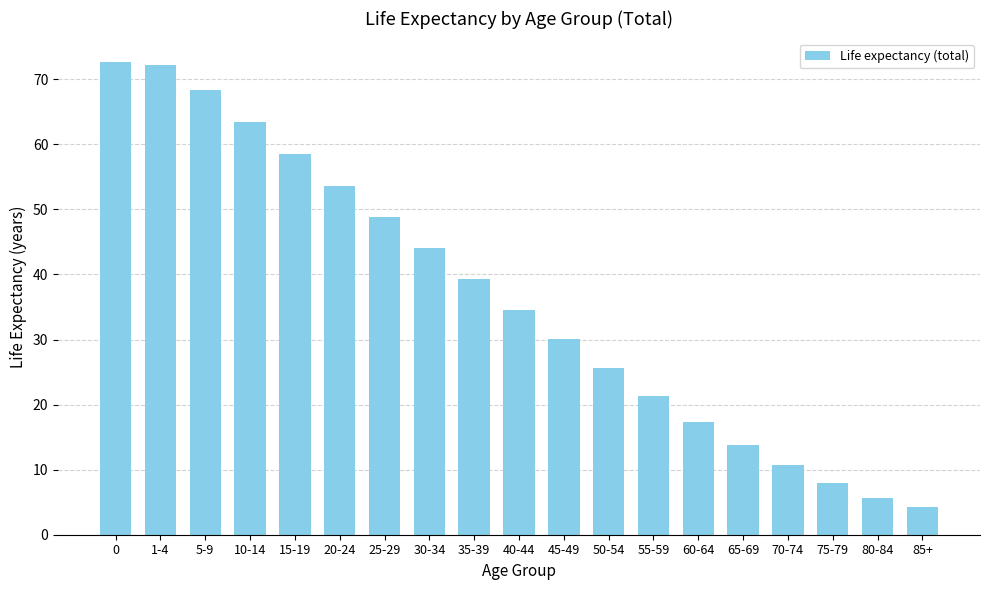

What is the approximate value at 80-84?

5.7